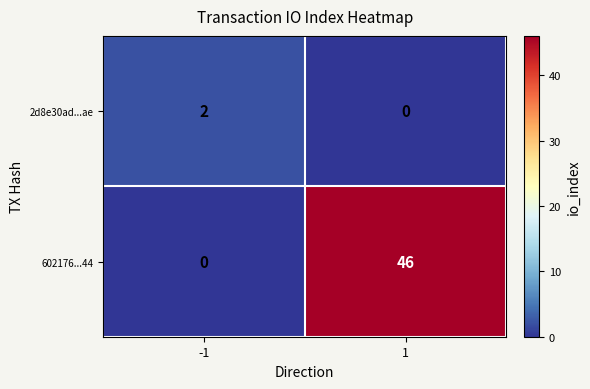

What is the total value across all series at -1?

2